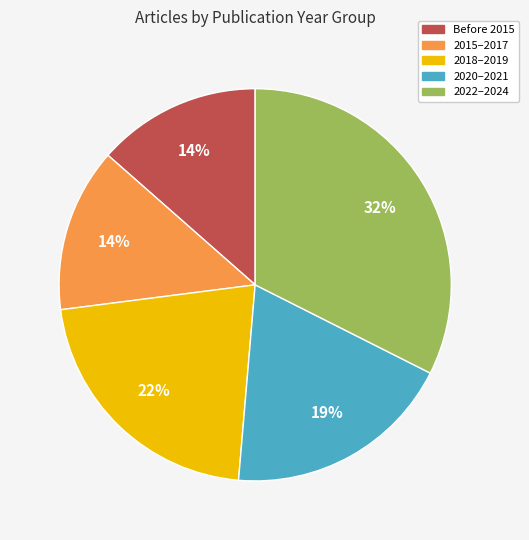

Do Before 2015 and 2018–2019 together represent more than half of the pie?

No